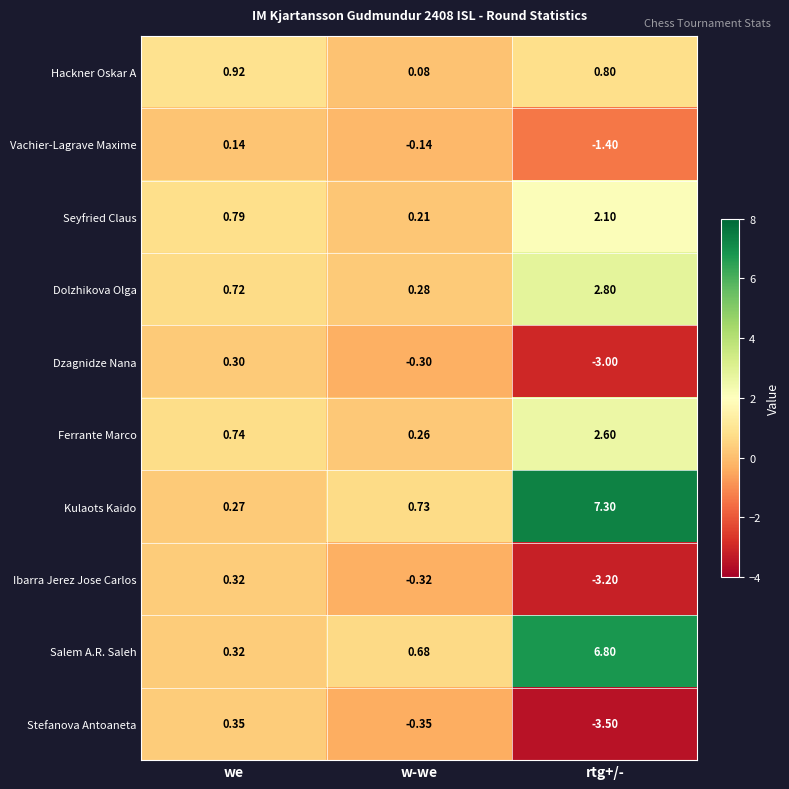

At which category does the chart reach its minimum across all series?

rtg+/-